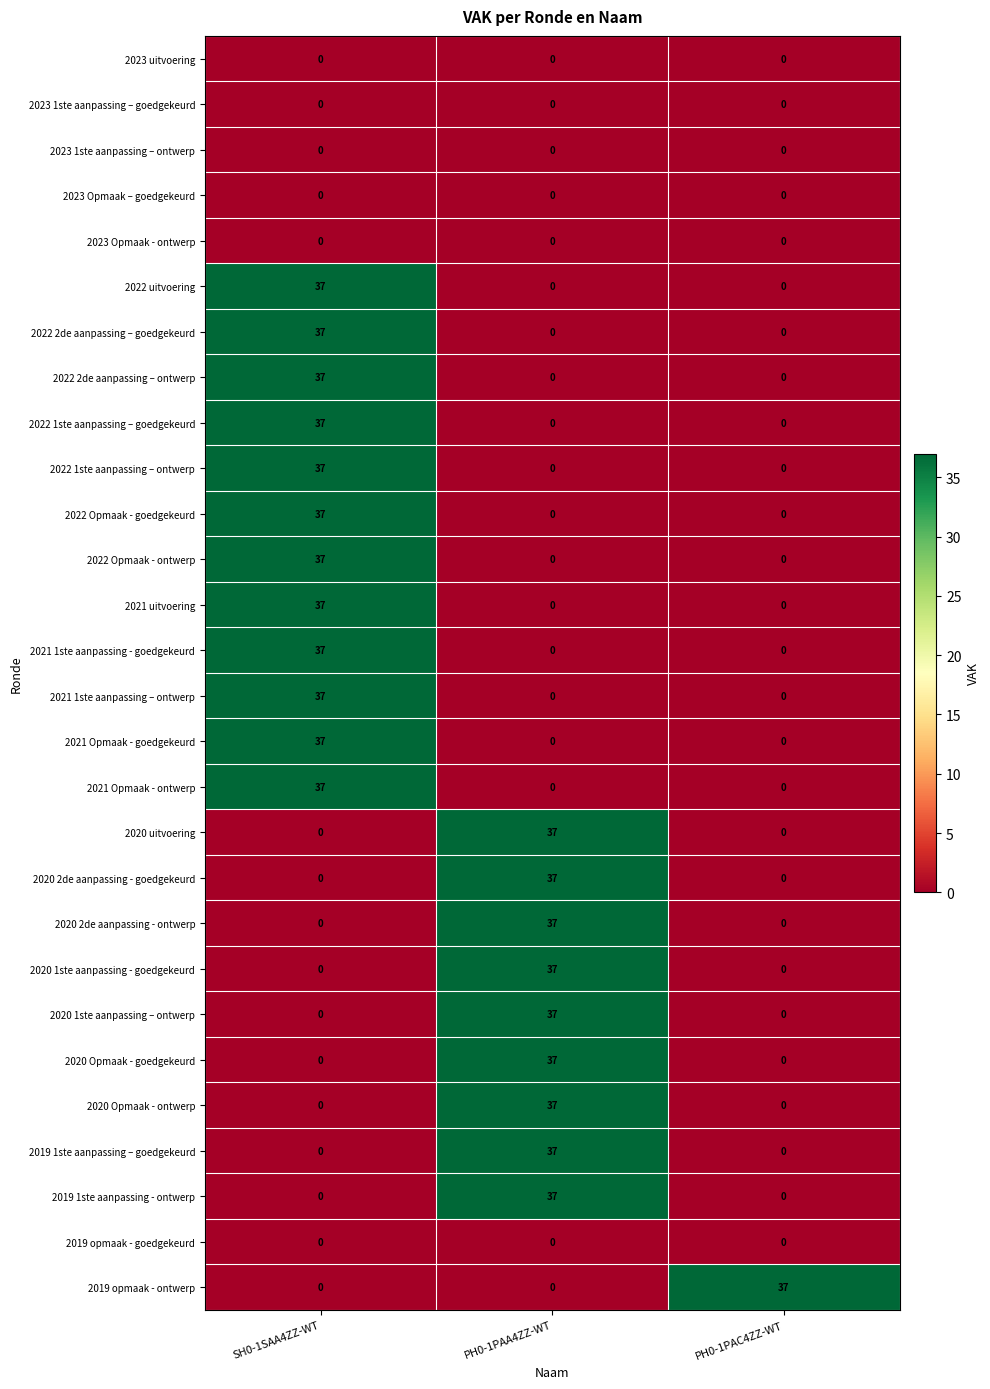

What is the total value across all series at SH0-1SAA4ZZ-WT?

444